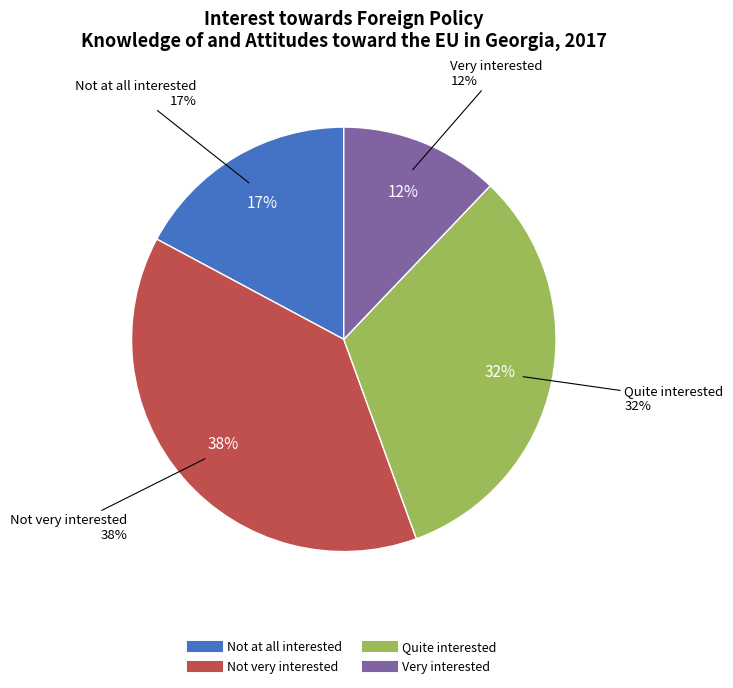

Is the sum of Not at all interested and Quite interested greater than half?

No